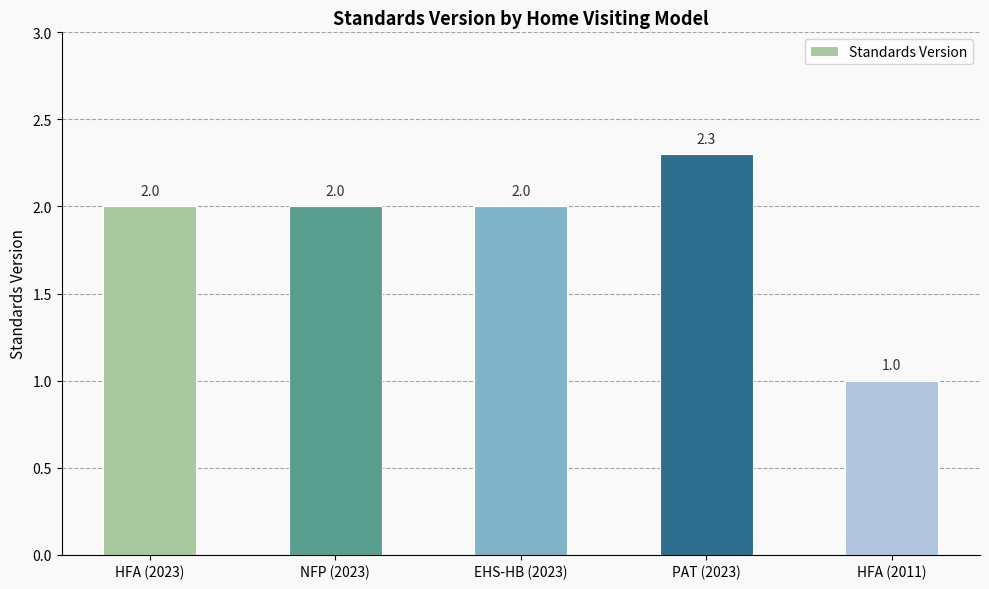

The chart shows a value of 2.3 at PAT (2023). True or false?

True